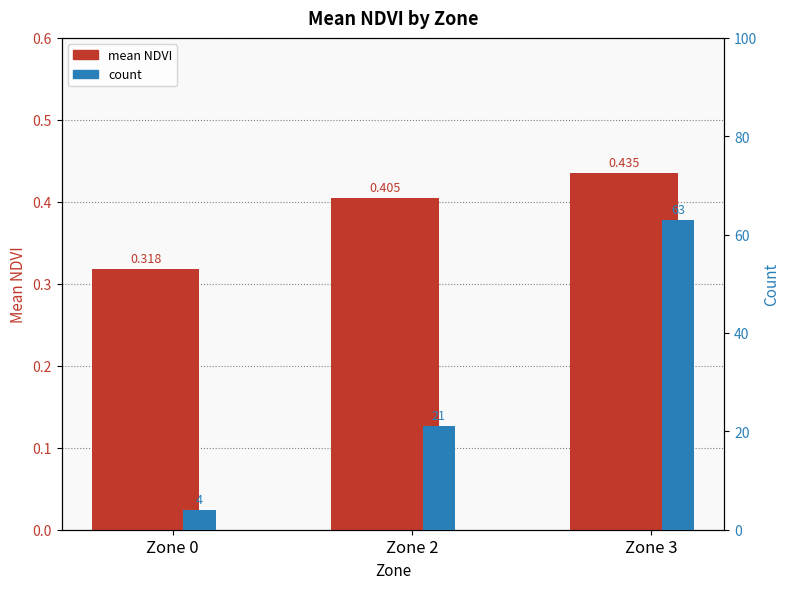

Which series has the largest total across all categories?

count